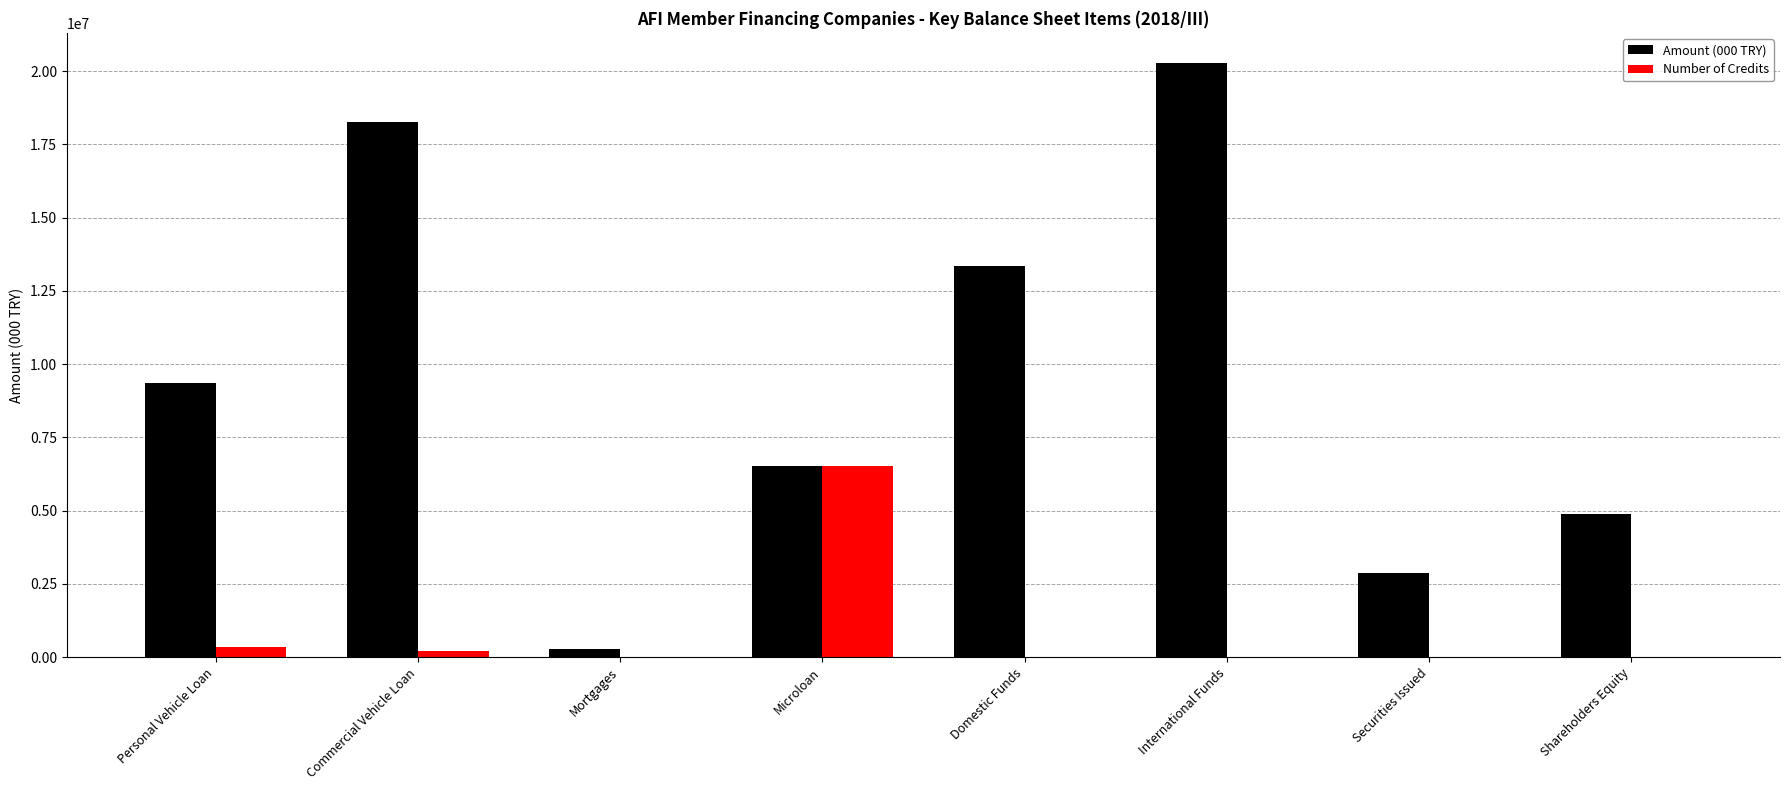

Is the value of Amount (000 TRY) at Personal Vehicle Loan greater than the value of Number of Credits at Microloan?

Yes